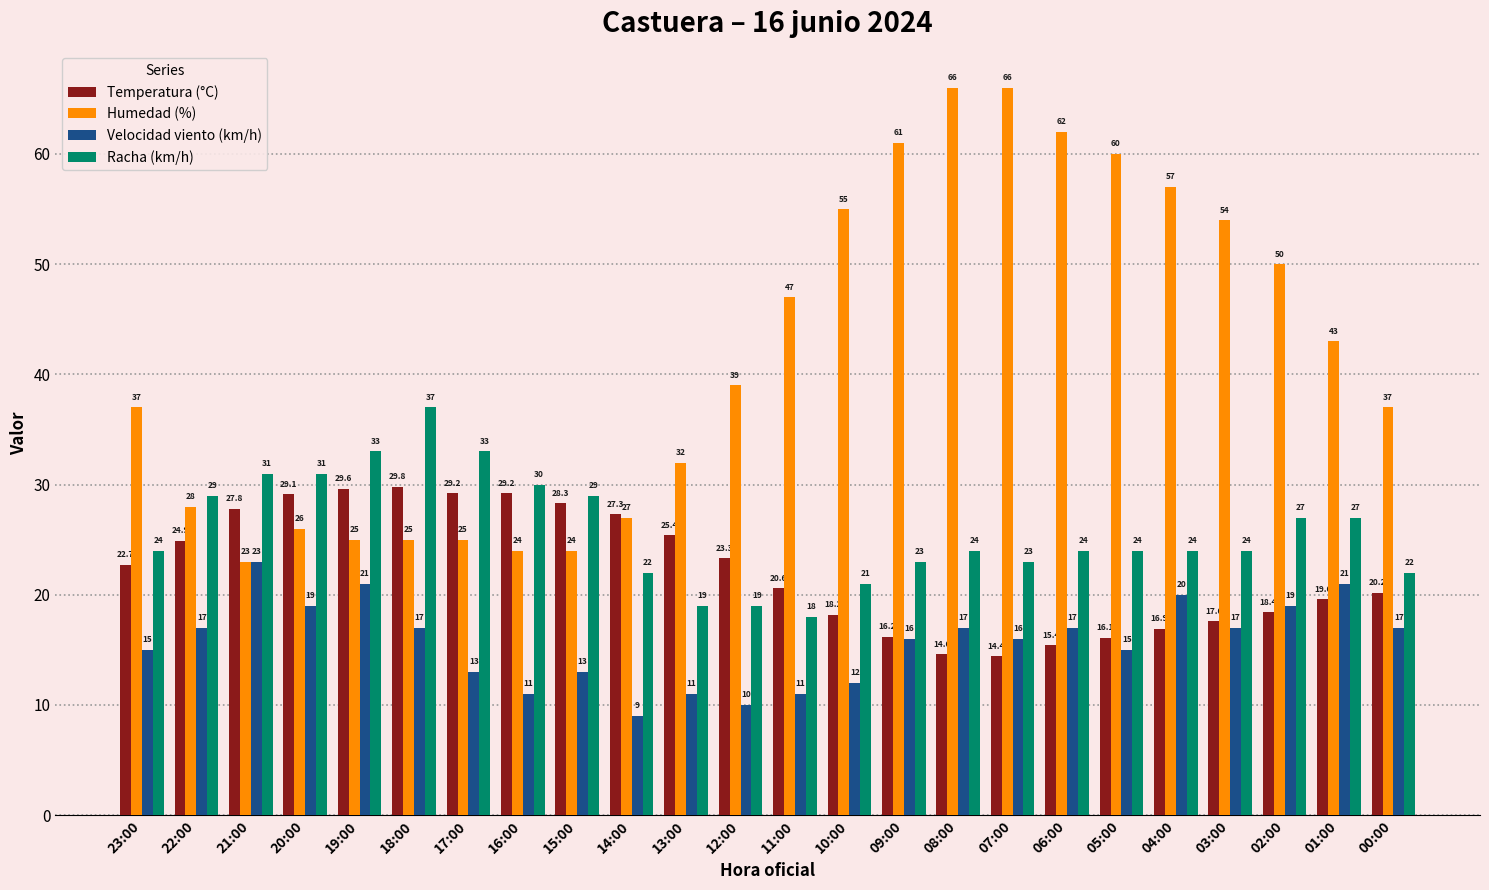

What is the total value across all series at 07:00?

119.4